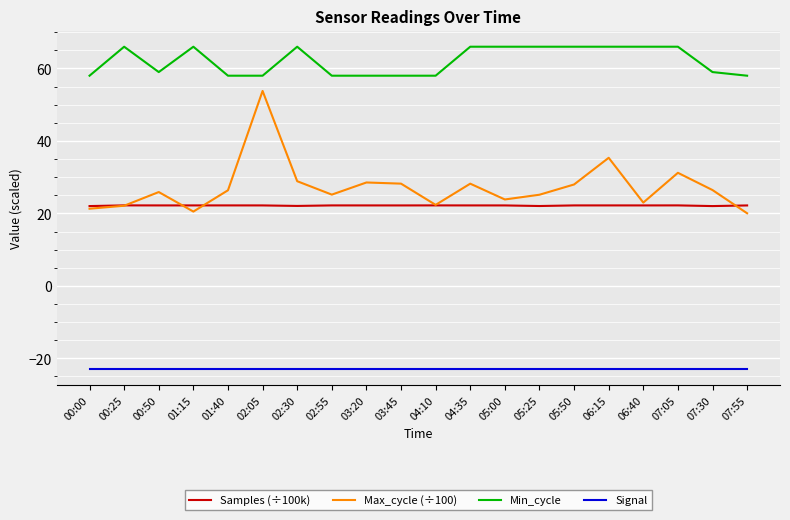

Between 05:50 and 07:55, which series saw the biggest shift?

Min_cycle